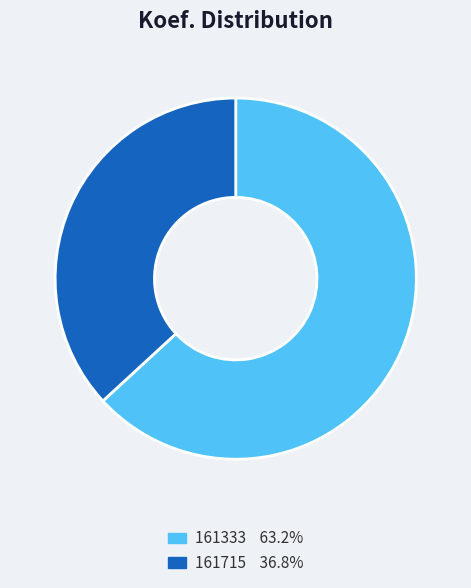

Combined, do 161333 and 161715 account for over 50%?

Yes